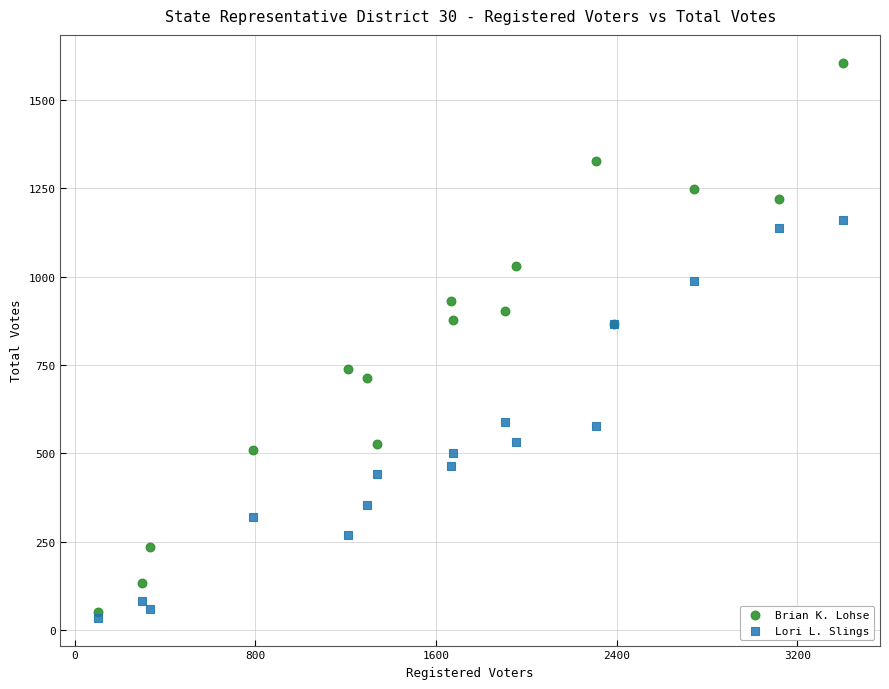

Which series has the largest Y range (max minus min)?

Brian K. Lohse